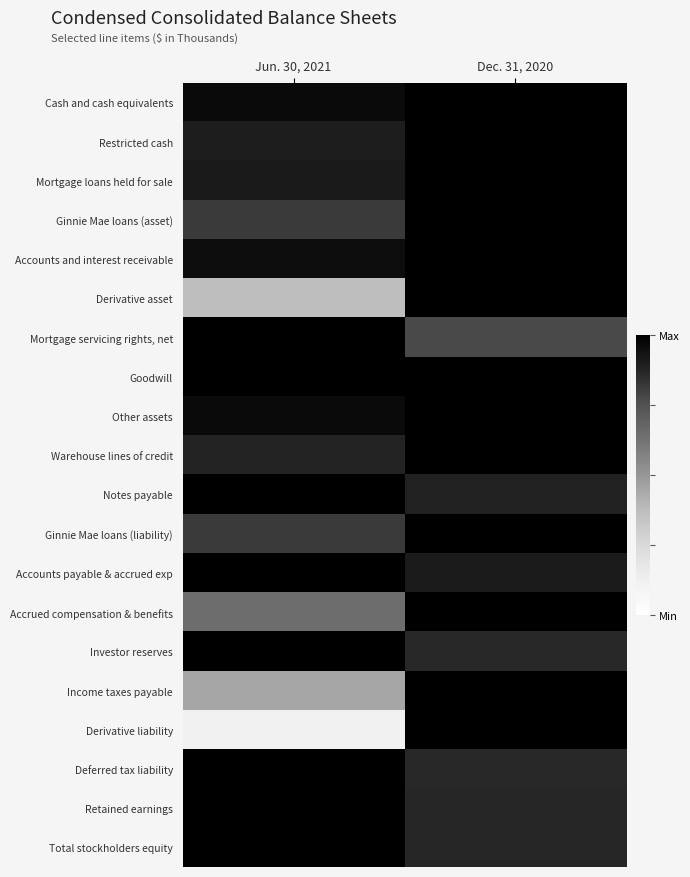

Rank the series by their maximum value, from highest to lowest.

Mortgage loans held for sale, Warehouse lines of credit, Ginnie Mae loans (asset), Ginnie Mae loans (liability), Retained earnings, Total stockholders equity, Mortgage servicing rights, net, Cash and cash equivalents, Notes payable, Other assets, Derivative asset, Accrued compensation & benefits, Deferred tax liability, Goodwill, Accounts payable & accrued exp, Accounts and interest receivable, Derivative liability, Income taxes payable, Investor reserves, Restricted cash